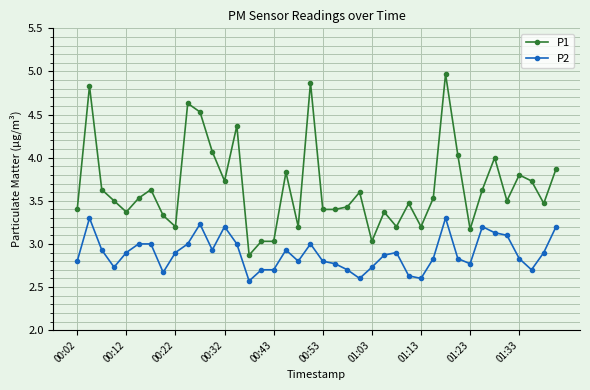

List the series in order of their overall mean, lowest first.

P2, P1